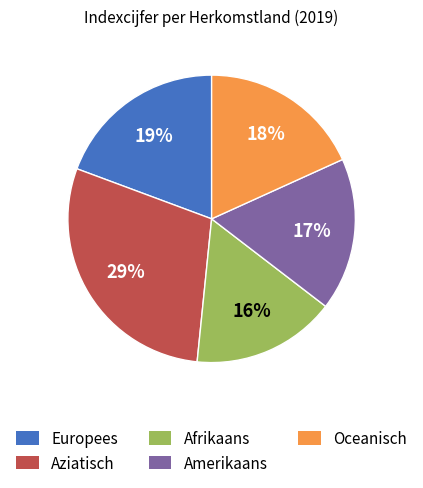

How many slices are in this pie chart?

5